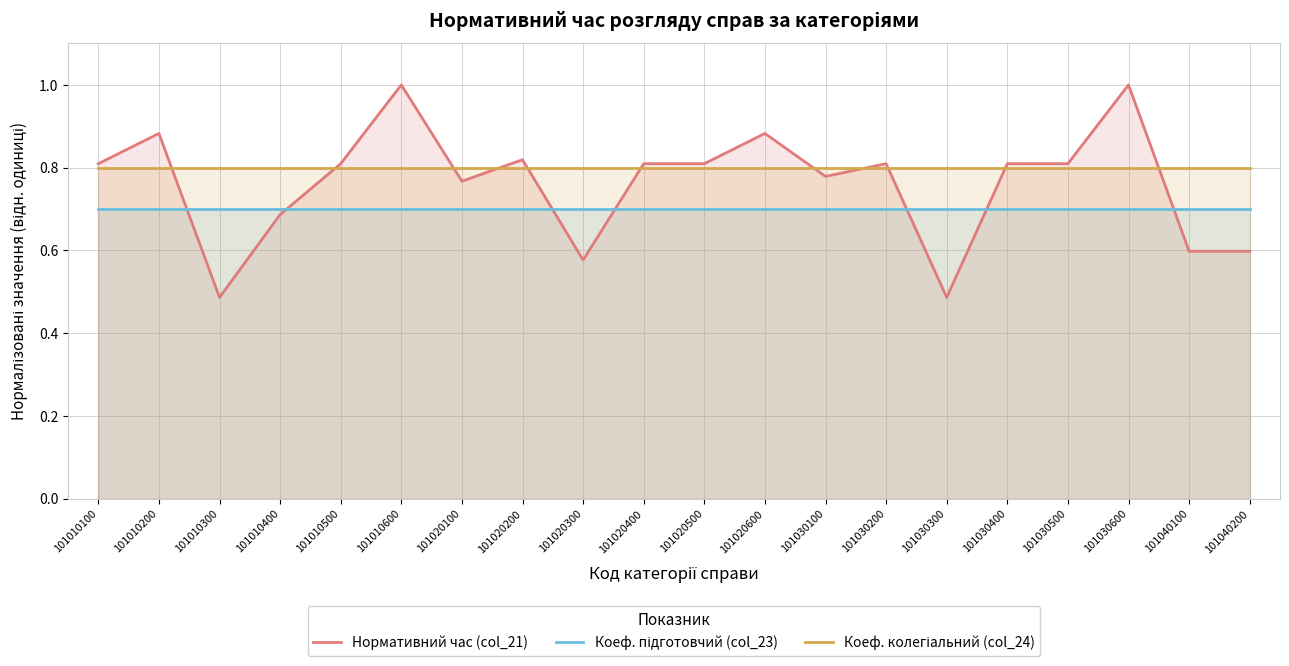

Rank the series by their maximum value, from lowest to highest.

Коеф. підготовчий (col_23), Коеф. колегіальний (col_24), Нормативний час (col_21)